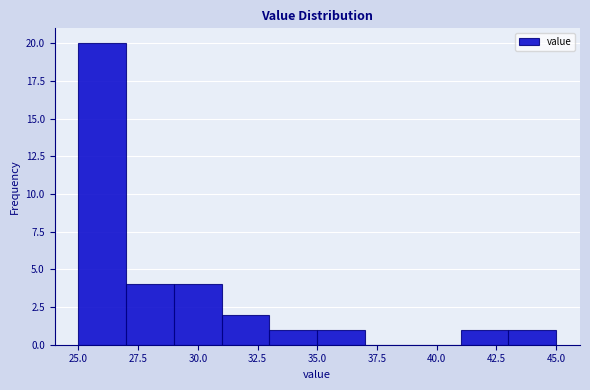

Reading left to right, list every bar in this chart as the range it spans on the x-axis followed by its height. The values are not printed on the chart, so give them approximately, as read against the axis.

25 to 27: 20
27 to 29: 4
29 to 31: 4
31 to 33: 2
33 to 35: 1
35 to 37: 1
37 to 39: 0
39 to 41: 0
41 to 43: 1
43 to 45: 1